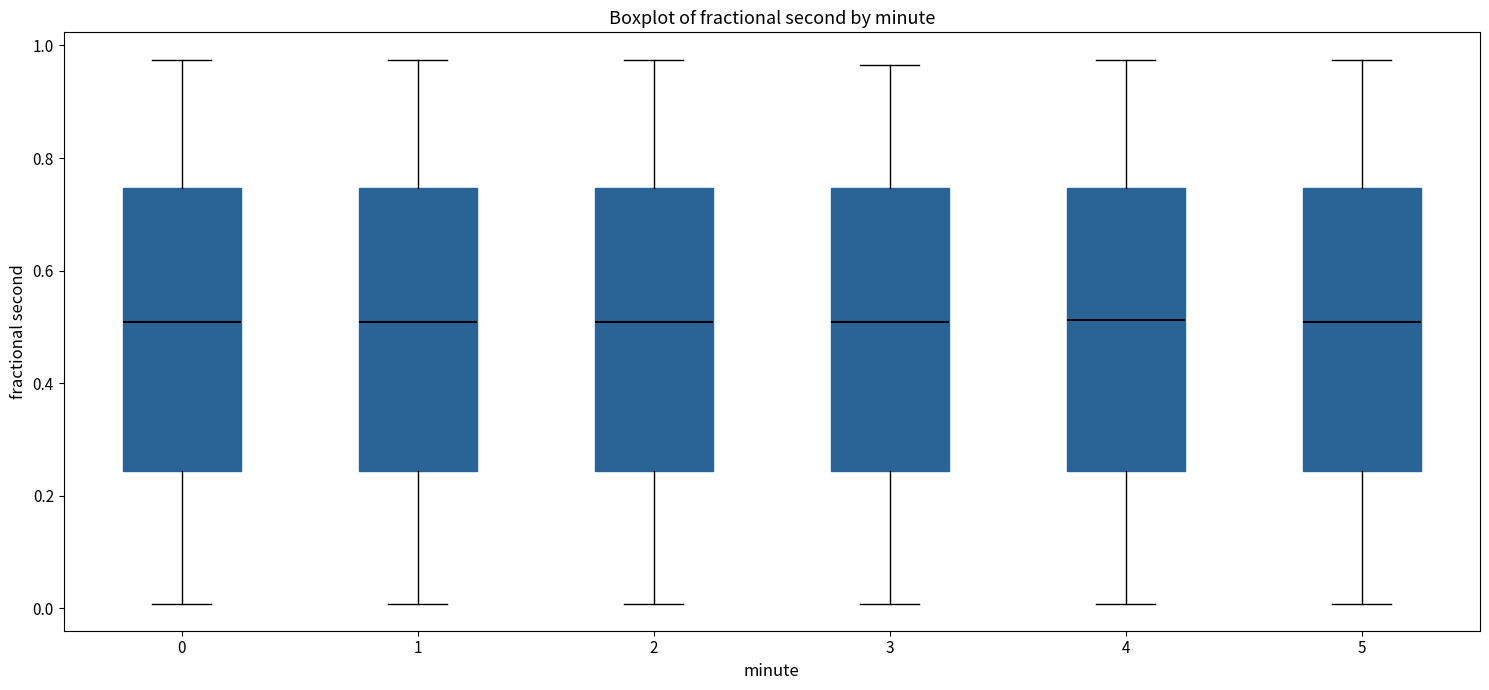

Reading left to right, transcribe this box plot: for each box, give where its median line is, the range the box spans, and where its two whiskers end, as read against the y-axis. The values are not printed on the chart, so give them approximately, as read against the axis.

0: median 0.50, box 0.24 to 0.74, whiskers 0.00 to 0.98
1: median 0.50, box 0.24 to 0.74, whiskers 0.00 to 0.98
2: median 0.50, box 0.24 to 0.74, whiskers 0.00 to 0.98
3: median 0.50, box 0.24 to 0.74, whiskers 0.00 to 0.96
4: median 0.52, box 0.24 to 0.74, whiskers 0.00 to 0.98
5: median 0.50, box 0.24 to 0.74, whiskers 0.00 to 0.98